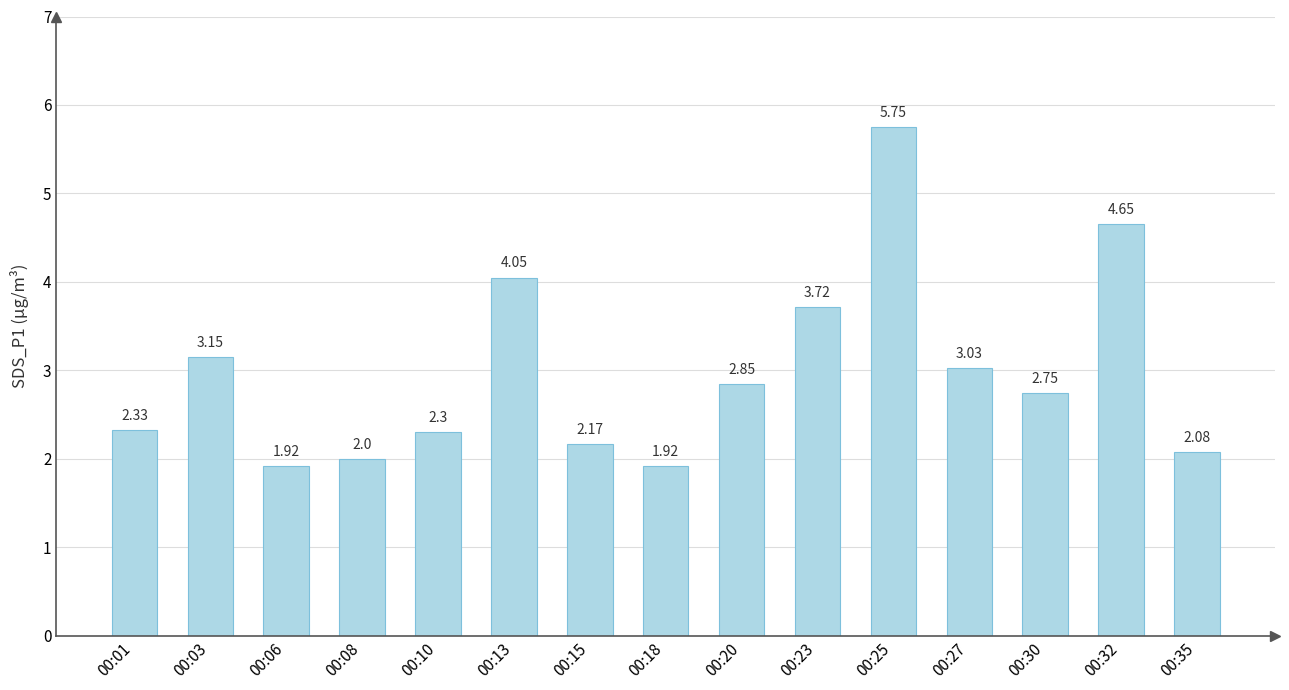

What is the ratio of the value at 00:27 to the value at 00:06?

1.6